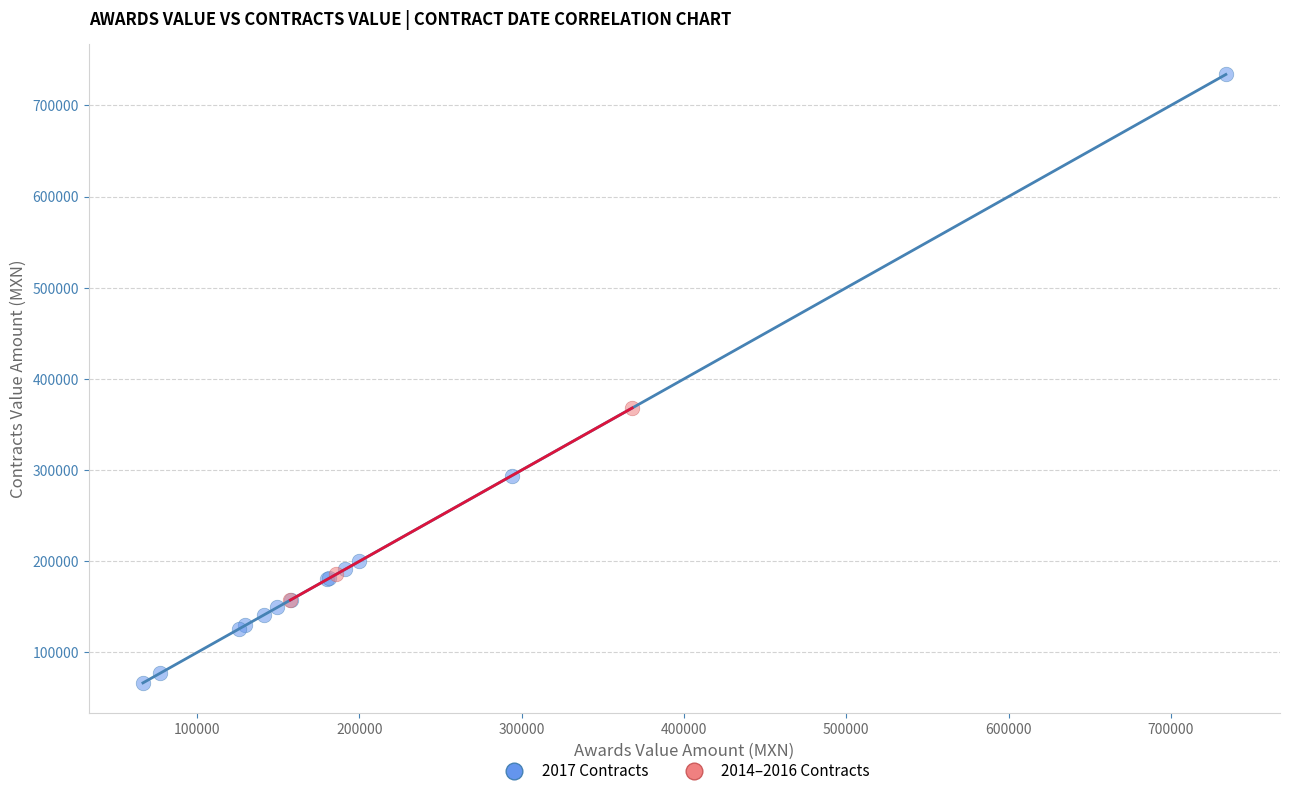

Which series has the largest Y range (max minus min)?

2017 Contracts